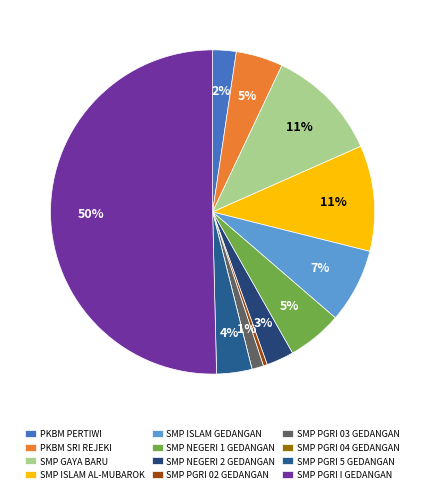

Rank the categories by value from lowest to highest.

SMP PGRI 04 GEDANGAN, SMP PGRI 02 GEDANGAN, SMP PGRI 03 GEDANGAN, PKBM PERTIWI, SMP NEGERI 2 GEDANGAN, SMP PGRI 5 GEDANGAN, PKBM SRI REJEKI, SMP NEGERI 1 GEDANGAN, SMP ISLAM GEDANGAN, SMP ISLAM AL-MUBAROK, SMP GAYA BARU, SMP PGRI I GEDANGAN